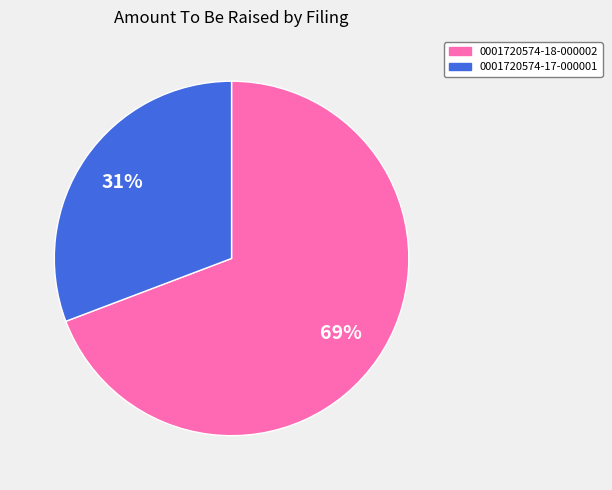

Is it true that 0001720574-17-000001 is 16% of the pie?

False